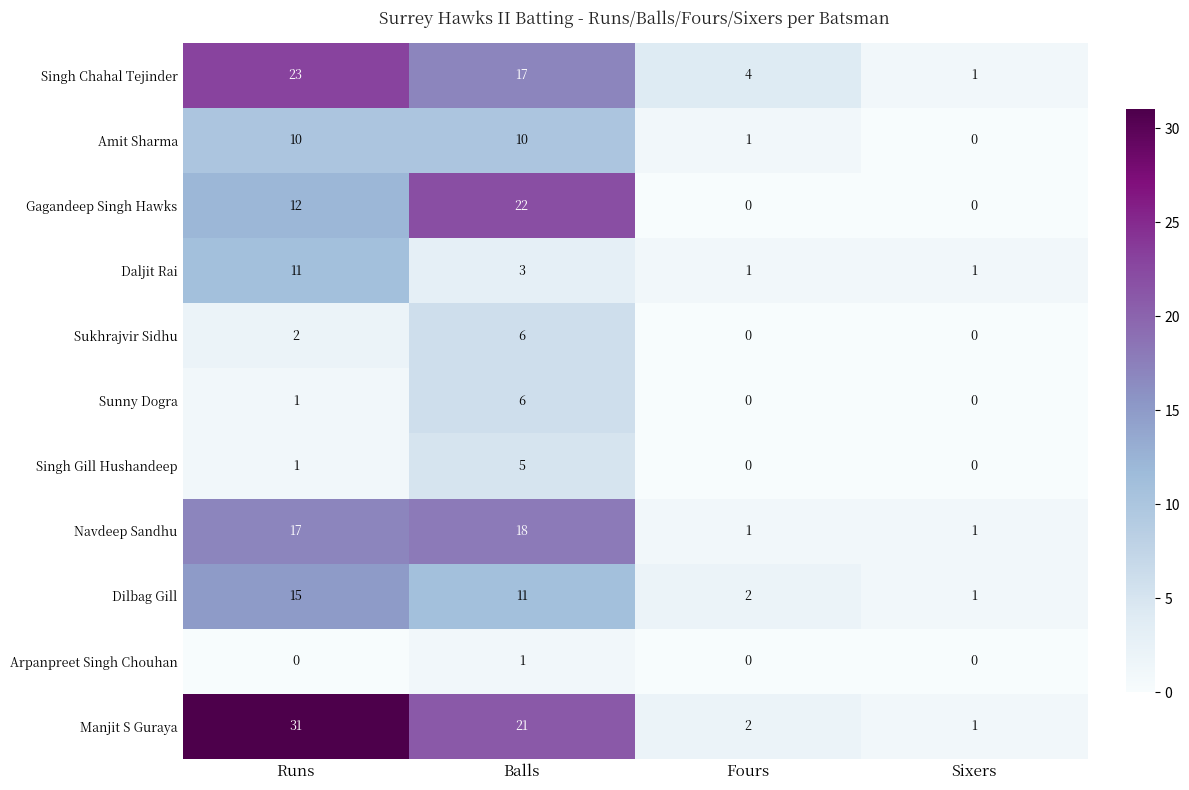

At which category is the sum across all series the highest?

Runs